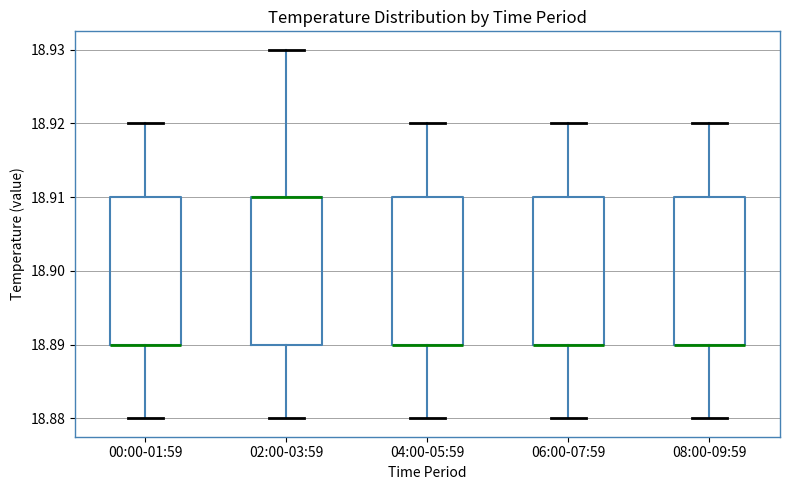

Reading left to right, read every box against the y-axis: the position of its median line, the range the box covers, and the ends of its whiskers. The values are not printed on the chart, so give them approximately, as read against the axis.

00:00-01:59: median 18.89 (drawn on the box's lower edge), box 18.89 to 18.91, whiskers 18.88 to 18.92
02:00-03:59: median 18.91 (drawn on the box's upper edge), box 18.89 to 18.91, whiskers 18.88 to 18.93
04:00-05:59: median 18.89 (drawn on the box's lower edge), box 18.89 to 18.91, whiskers 18.88 to 18.92
06:00-07:59: median 18.89 (drawn on the box's lower edge), box 18.89 to 18.91, whiskers 18.88 to 18.92
08:00-09:59: median 18.89 (drawn on the box's lower edge), box 18.89 to 18.91, whiskers 18.88 to 18.92